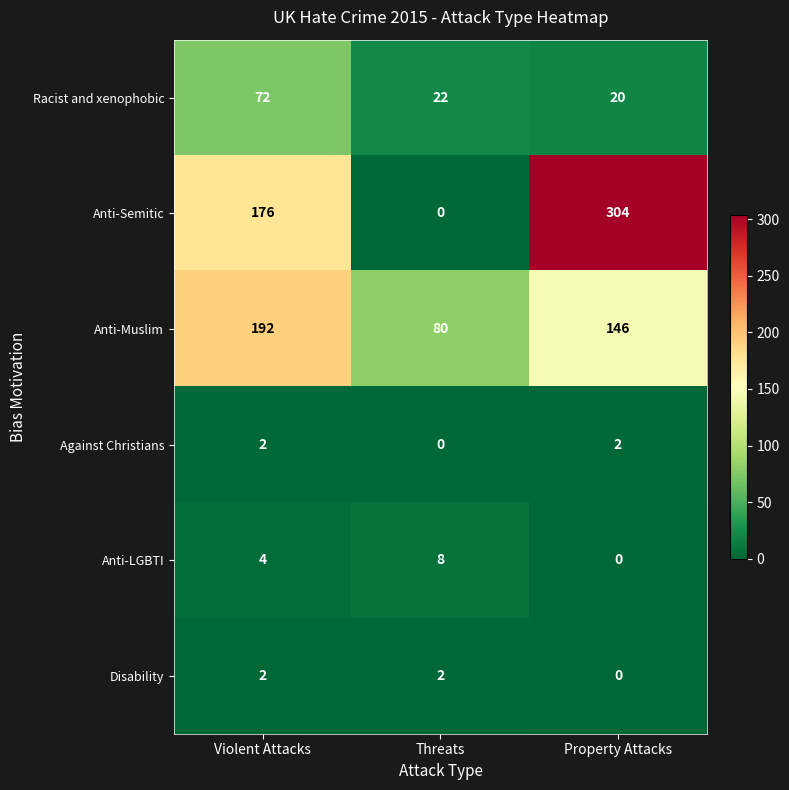

Count the number of data series in this chart.

6